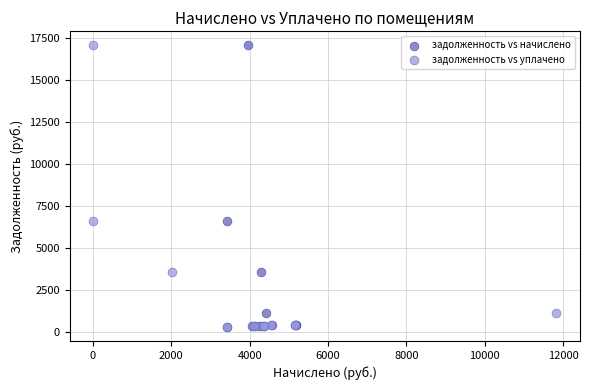

What are all the series names shown in the legend?

задолженность vs начислено, задолженность vs уплачено